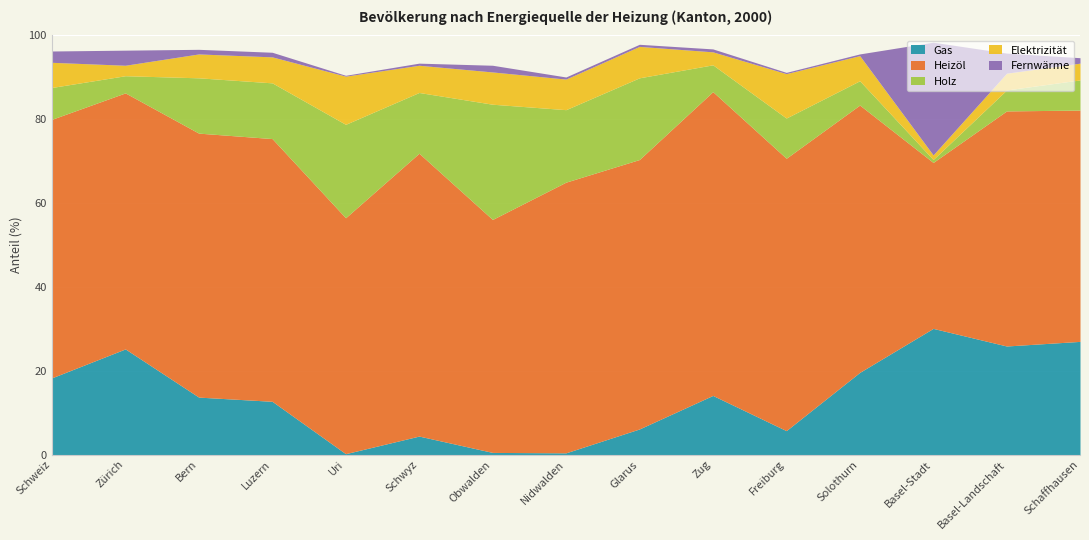

True or false: Elektrizität and Heizöl intersect in this chart.

False